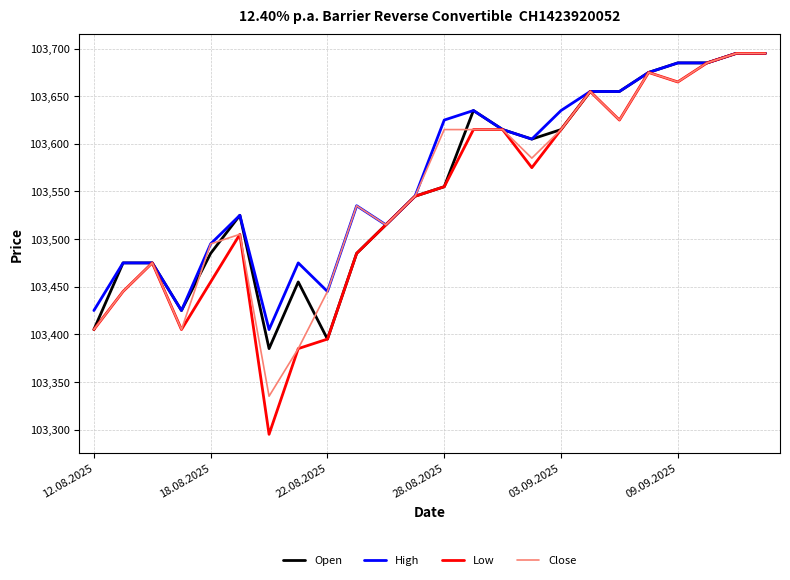

In Low, how many points are lower than both neighbors (excluding endpoints)?

5